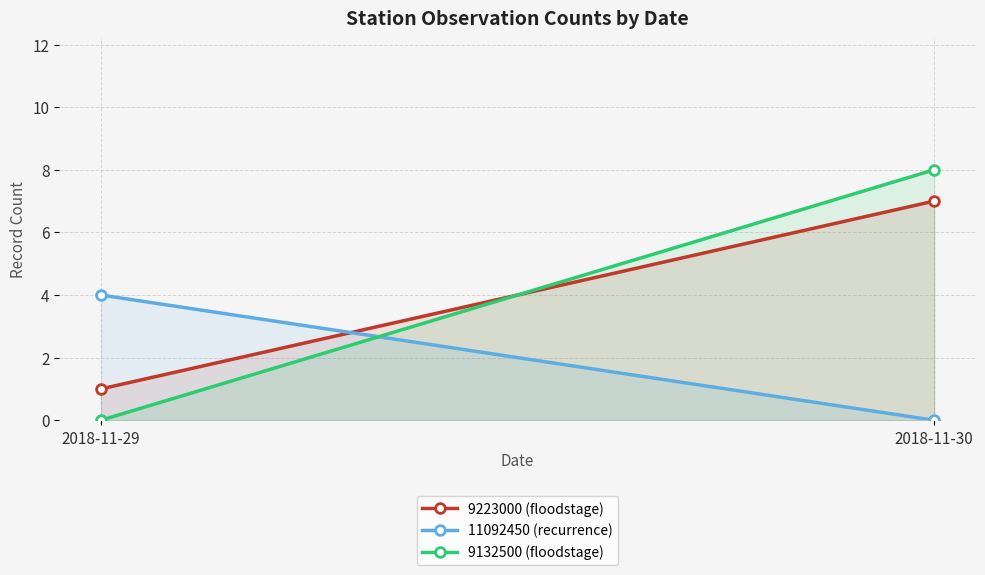

What is the difference between the 9132500 (floodstage) values at 2018-11-29 and 2018-11-30?

8